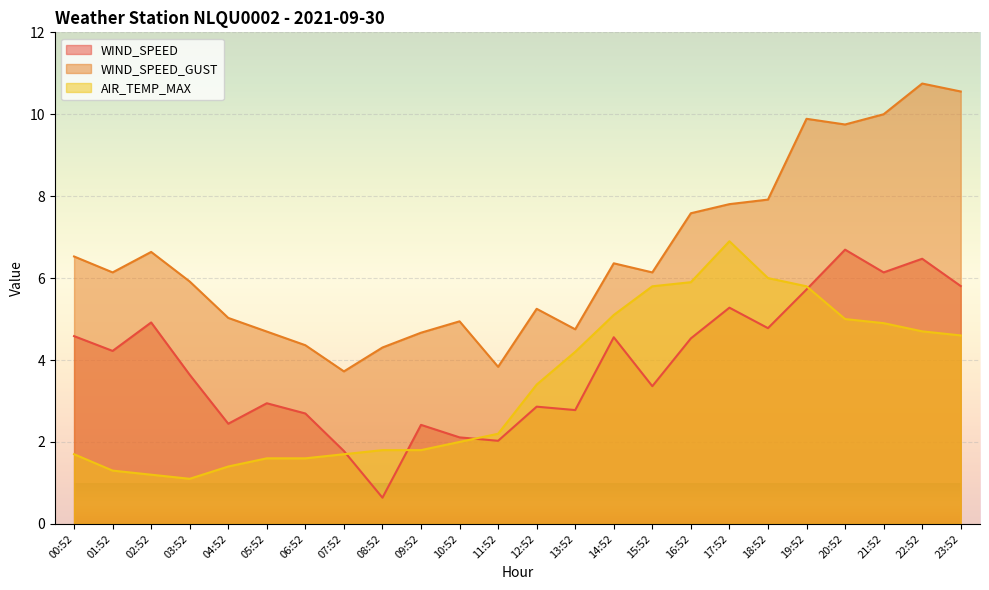

How many lines are shown in the chart?

3